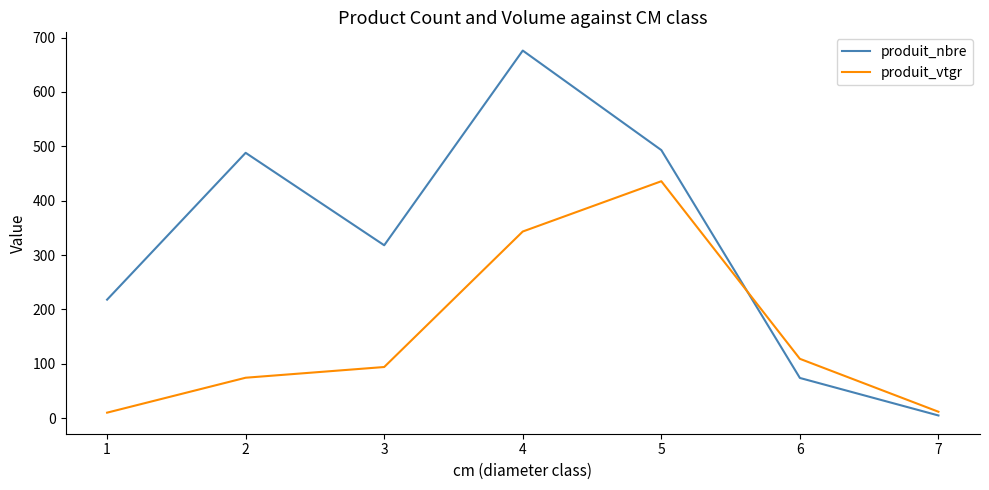

What is the spread (max minus min) of values at 4?

332.7